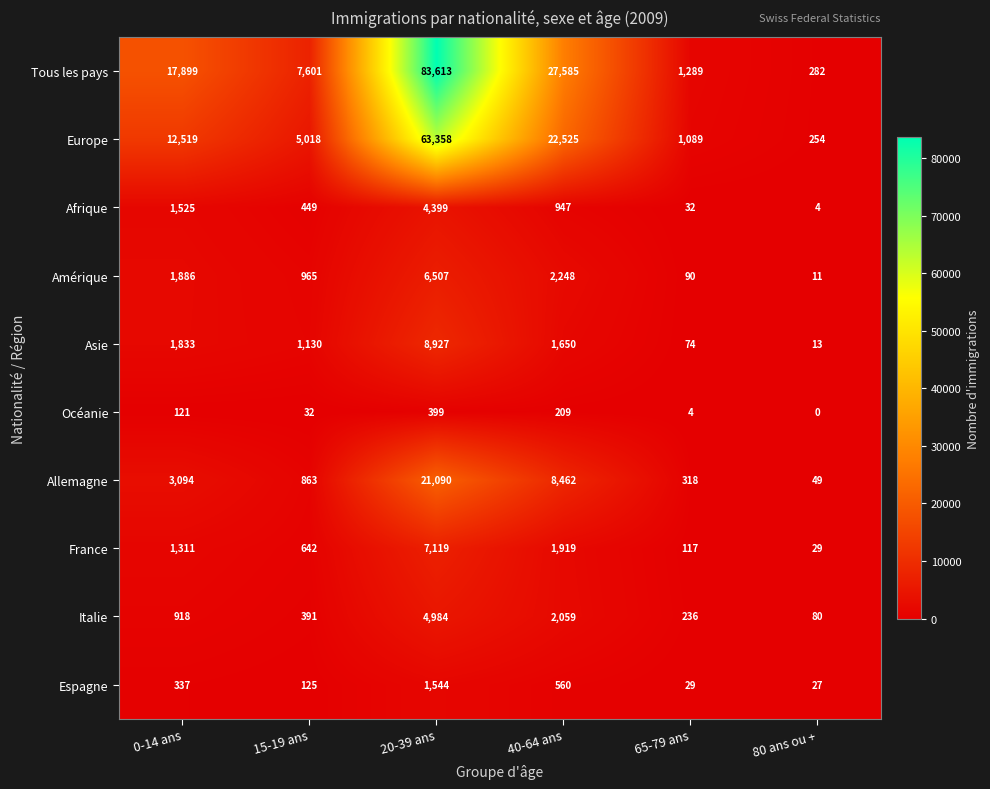

What is the difference between the second highest and second lowest values in the Tous les pays series?

26296